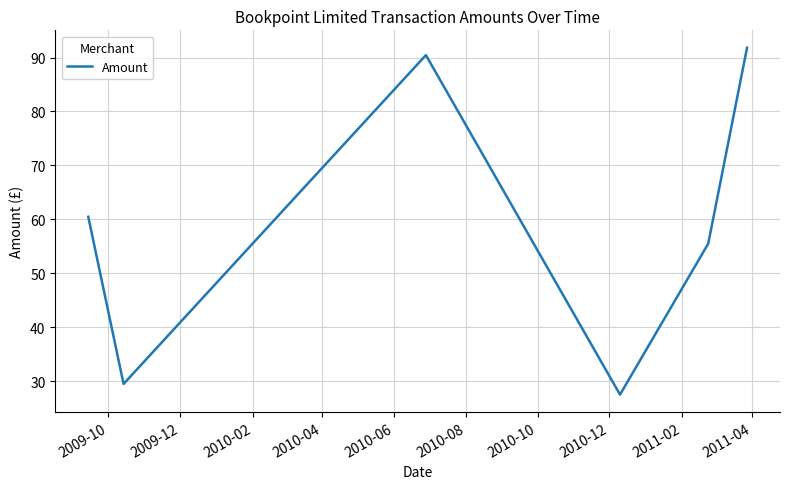

How many series are shown in this chart?

1